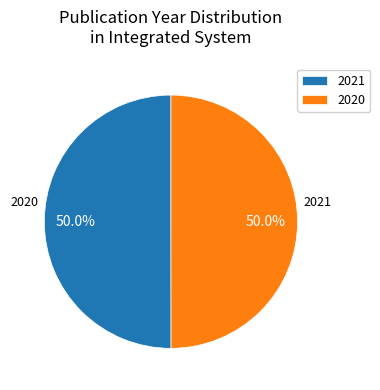

Is the sum of 2020 and 2021 greater than half?

Yes